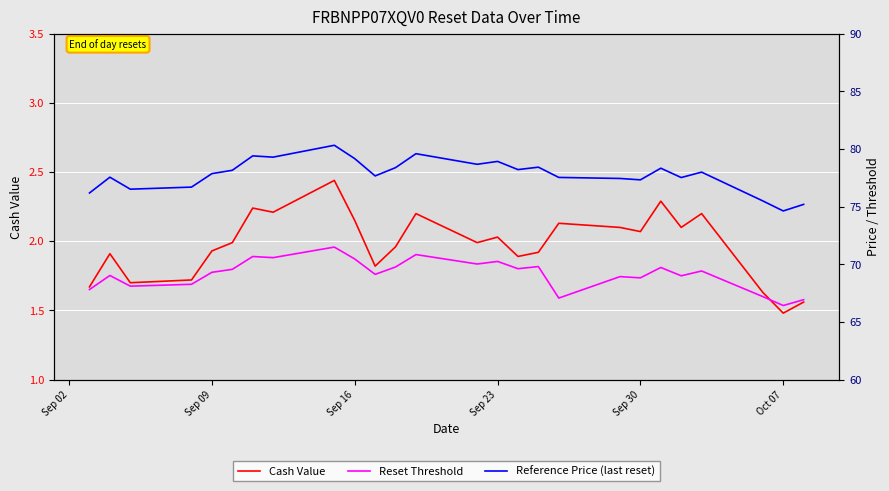

At which label does Cash Value reach its minimum?

Oct 07